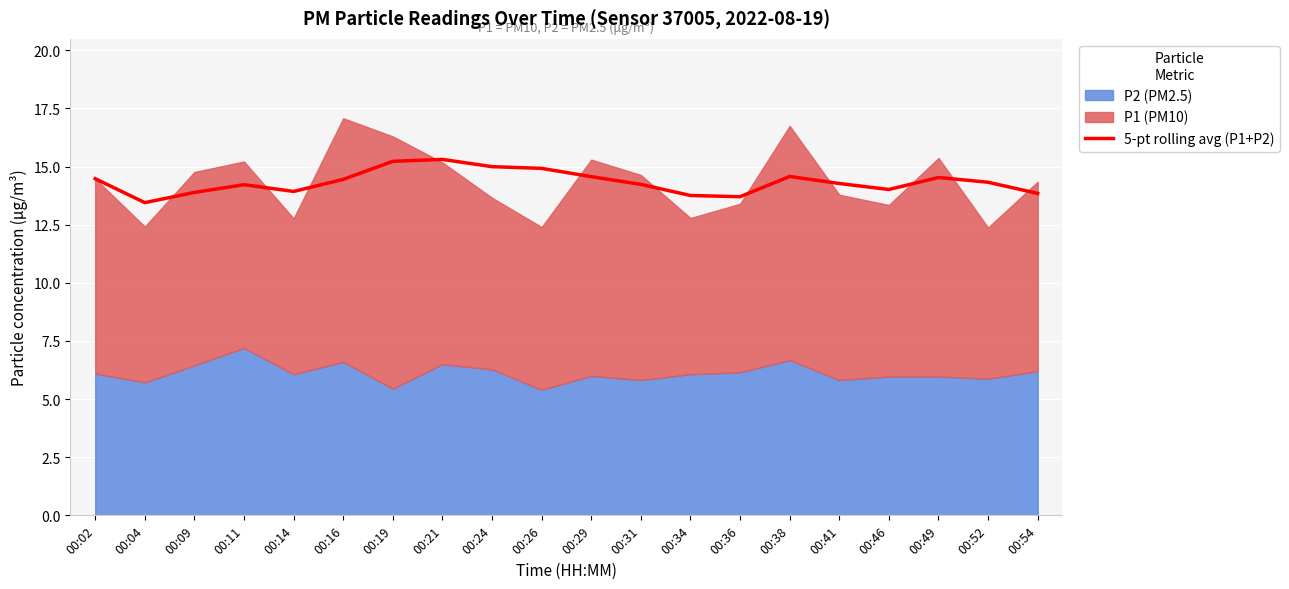

Reading left to right, transcribe all the data shown in this chart.

14.5	13.4	13.9	14.2	13.9	14.5	15.2	15.3	15.0	14.9	14.6	14.2	13.8	13.7	14.6	14.3	14.0	14.5	14.3	13.8